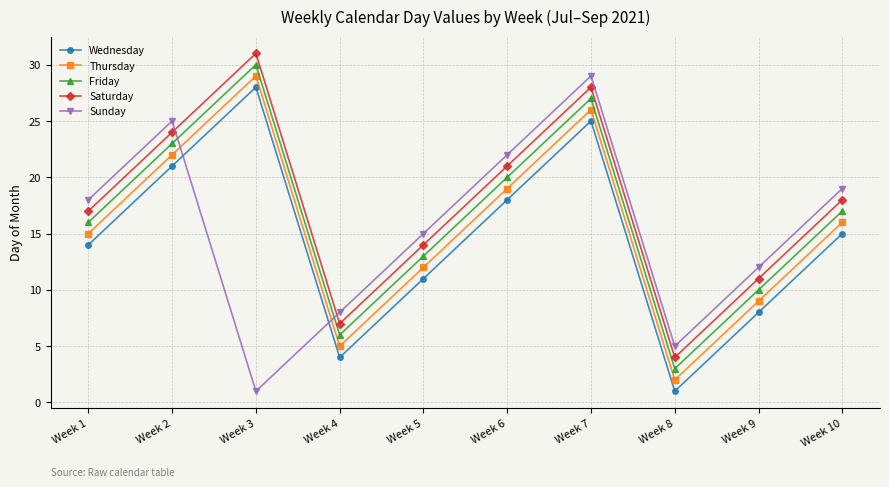

Reading left to right, list all the values displayed in this chart.

Wednesday: Week 1=14	Week 2=21	Week 3=28	Week 4=4	Week 5=11	Week 6=18	Week 7=25	Week 8=1	Week 9=8	Week 10=15
Thursday: Week 1=15	Week 2=22	Week 3=29	Week 4=5	Week 5=12	Week 6=19	Week 7=26	Week 8=2	Week 9=9	Week 10=16
Friday: Week 1=16	Week 2=23	Week 3=30	Week 4=6	Week 5=13	Week 6=20	Week 7=27	Week 8=3	Week 9=10	Week 10=17
Saturday: Week 1=17	Week 2=24	Week 3=31	Week 4=7	Week 5=14	Week 6=21	Week 7=28	Week 8=4	Week 9=11	Week 10=18
Sunday: Week 1=18	Week 2=25	Week 3=1	Week 4=8	Week 5=15	Week 6=22	Week 7=29	Week 8=5	Week 9=12	Week 10=19